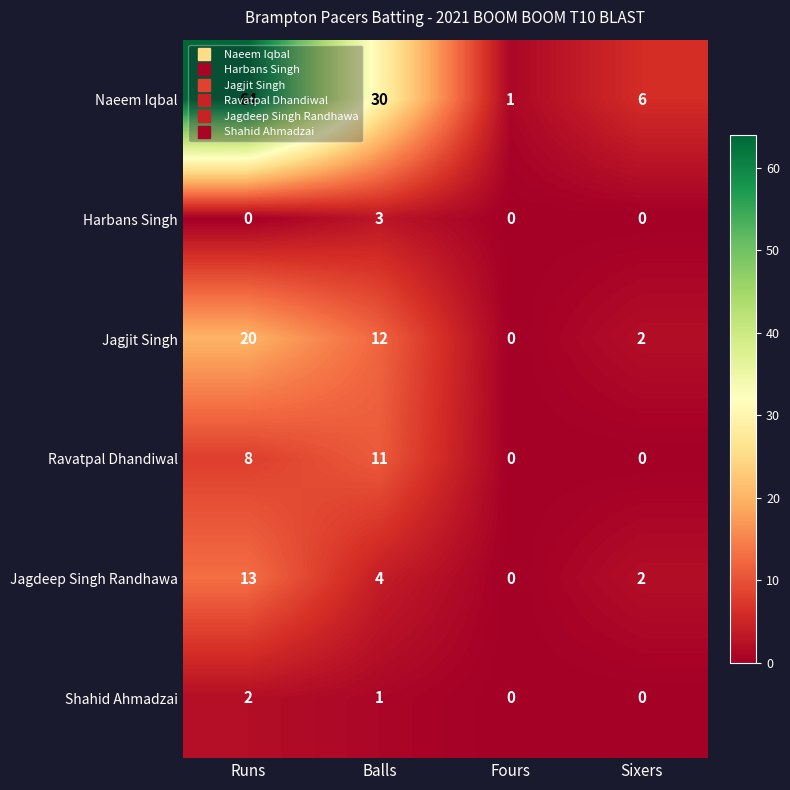

What is the average value of the Ravatpal Dhandiwal series?

5